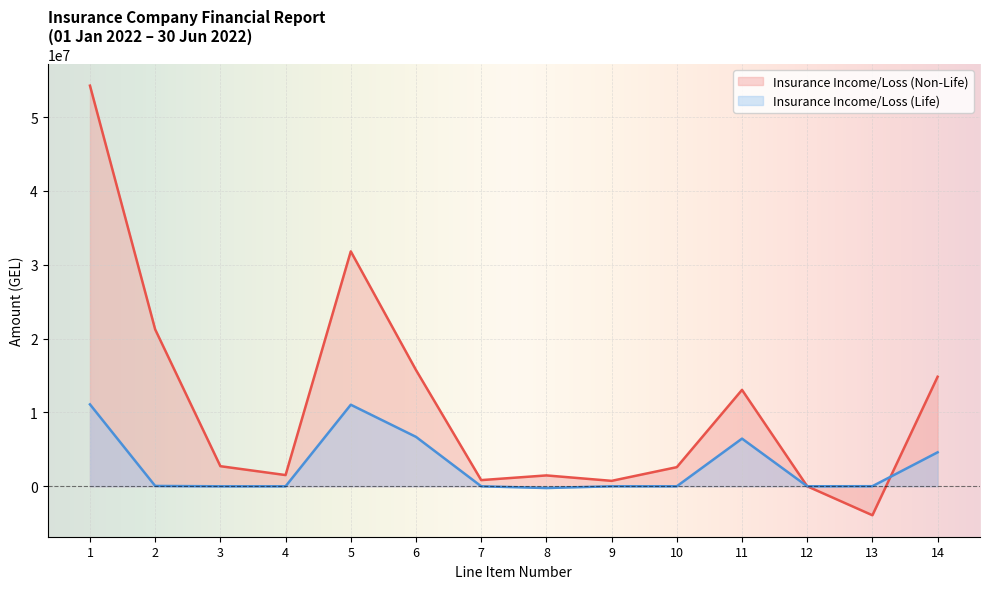

Reading right to left, list all the values displayed in this chart.

Insurance Income/Loss (Non-Life): 14834452.4	-3922956.4	0.0	13055579.6	2588767.2	735016.3	1470560.7	835043.6	15743846.1	31812988.3	1517282.7	2720046.9	21241957.4	54257709.9
Insurance Income/Loss (Life): 4600023.4	10706.8	0.0	6453813.3	0.0	0.0	-238247.8	0.0	6692061.2	11043129.9	-3437.8	-2738.9	47200.2	11091029.0